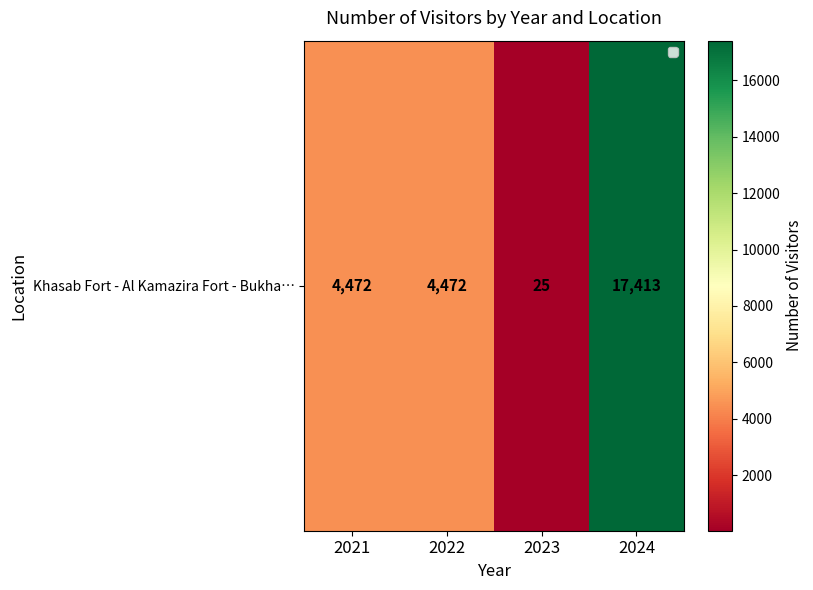

What is the minimum value shown in the chart?

25.0